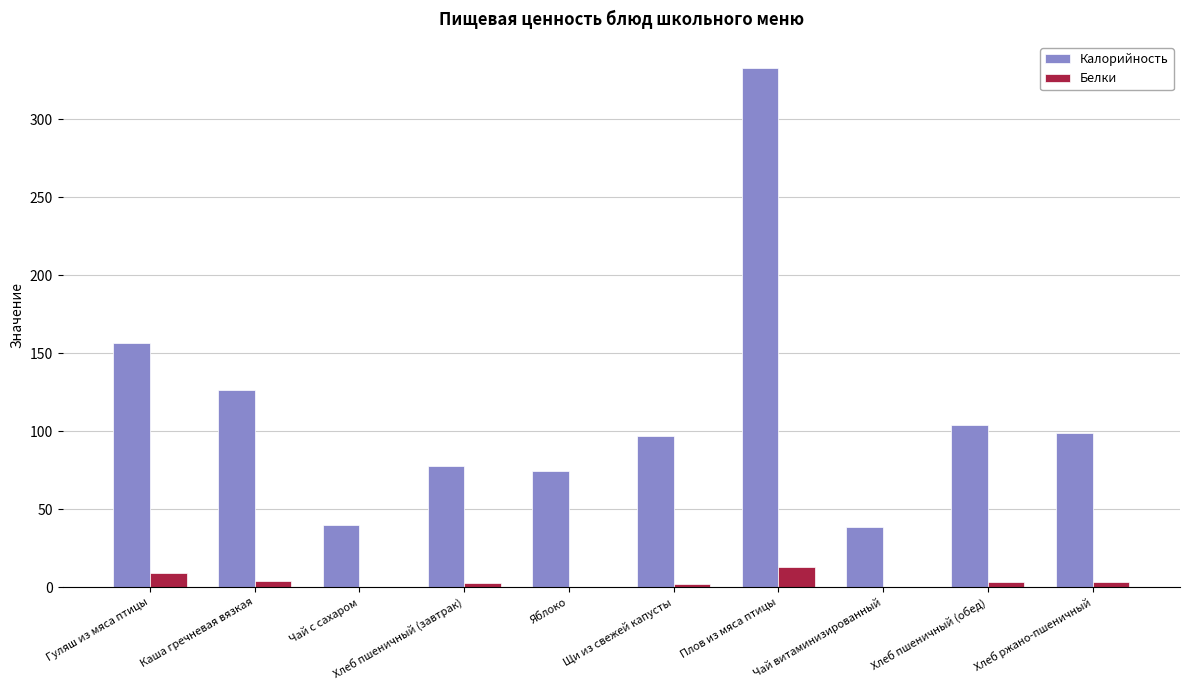

Is the value of Калорийность at Каша гречневая вязкая greater than the value of Белки at Чай витаминизированный?

Yes